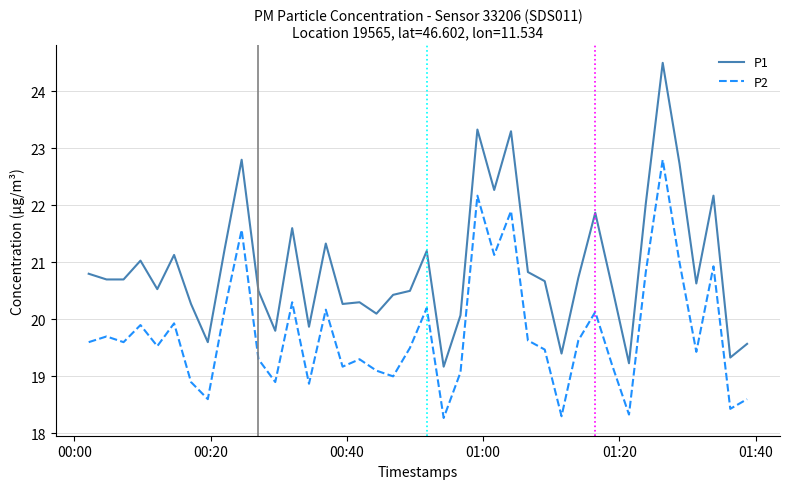

Which series has the largest total across all categories?

P1